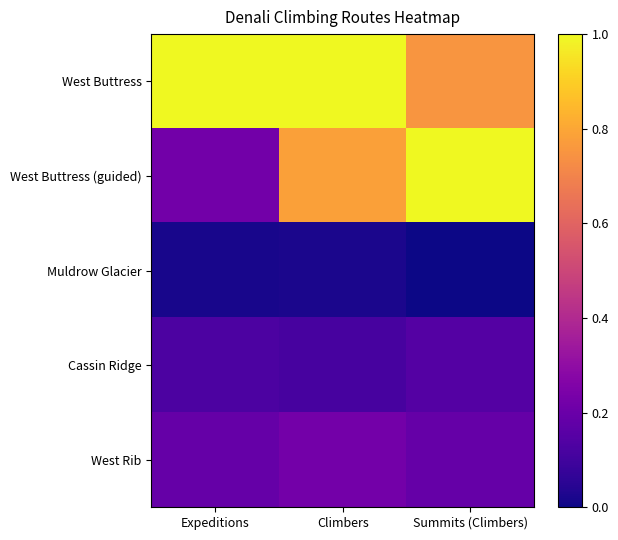

At which category is the sum across all series the highest?

Climbers